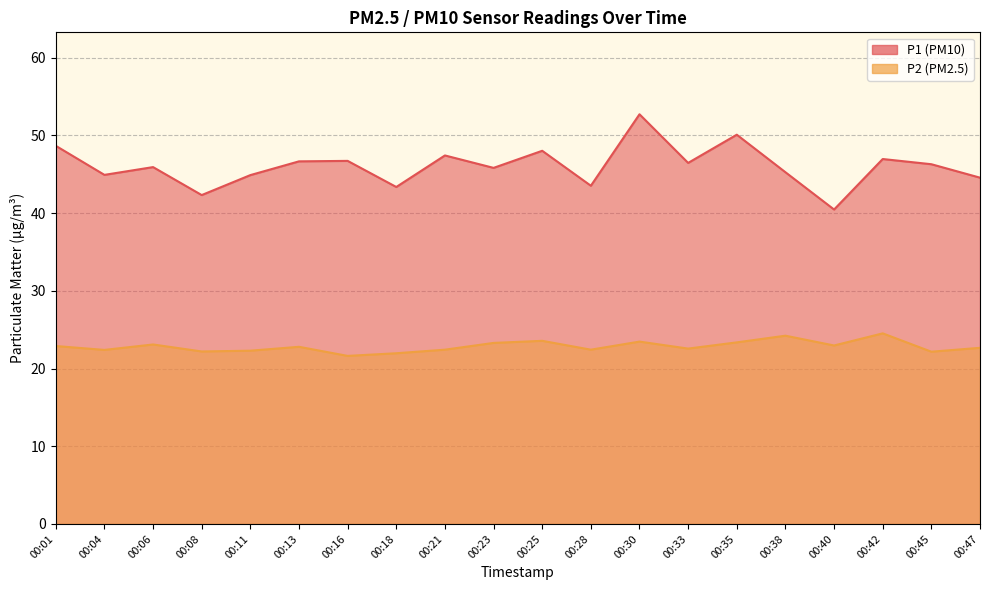

What is the difference between the P2 values at 00:21 and 00:25?

1.1